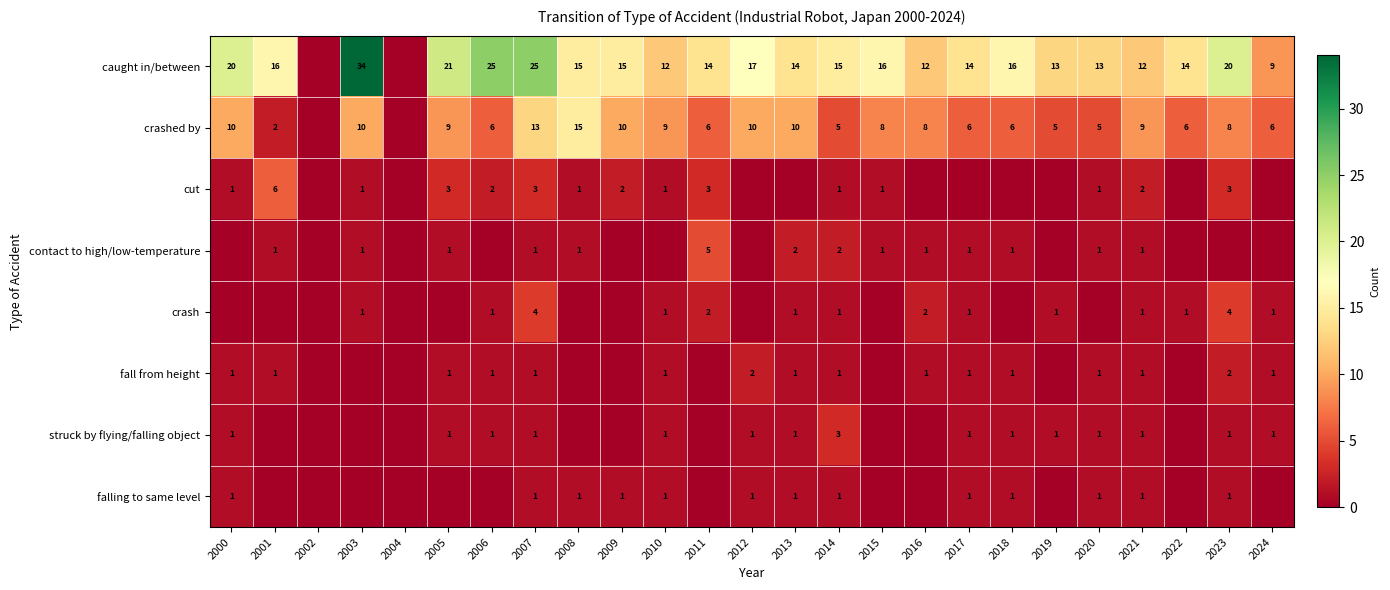

Is it true that cut equals 1 at 2021?

False